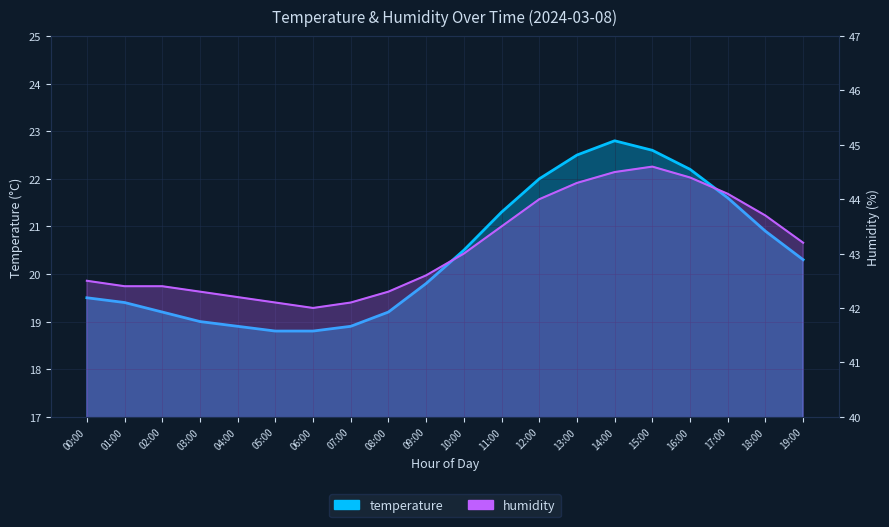

Reading left to right, list all the values displayed in this chart.

temperature: 19.5	19.4	19.2	19.0	18.9	18.8	18.8	18.9	19.2	19.8	20.5	21.3	22.0	22.5	22.8	22.6	22.2	21.6	20.9	20.3
humidity: 42.5	42.4	42.4	42.3	42.2	42.1	42.0	42.1	42.3	42.6	43.0	43.5	44.0	44.3	44.5	44.6	44.4	44.1	43.7	43.2